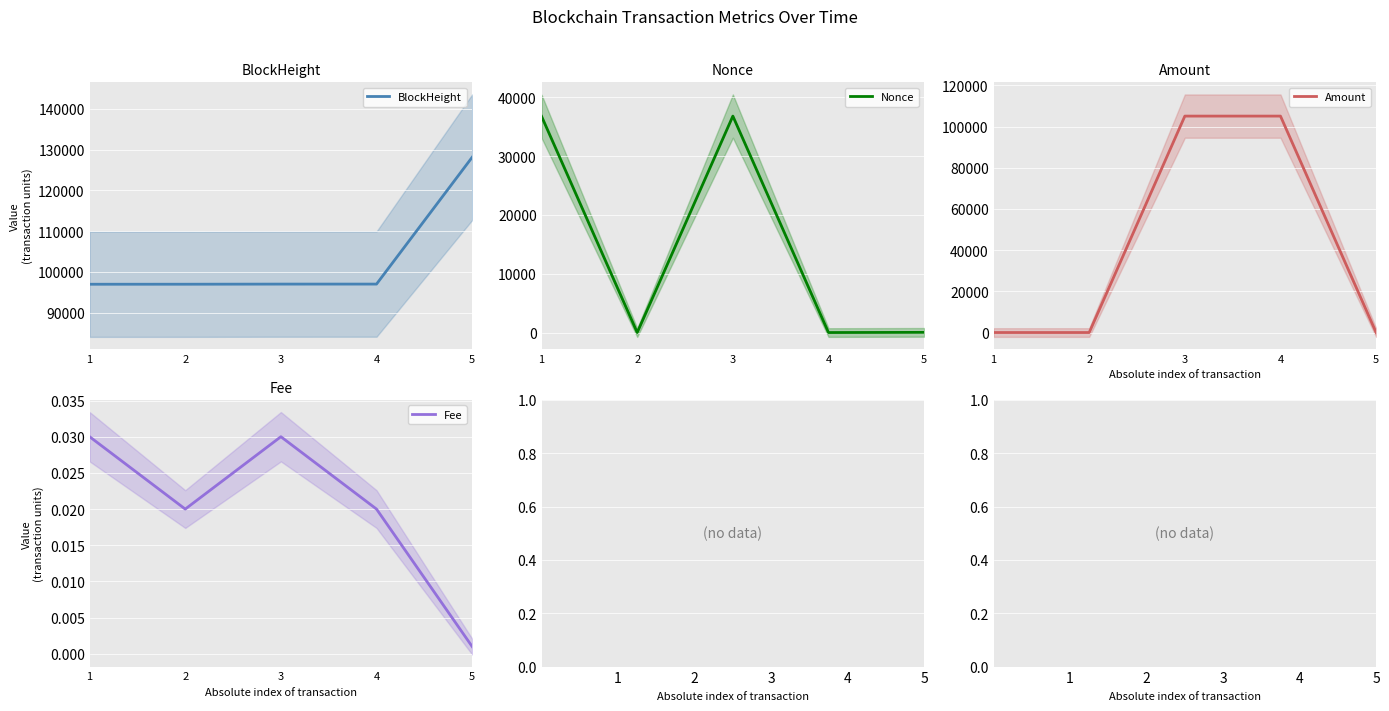

Is the value of Fee at 1 greater than the value of BlockHeight at 5?

No